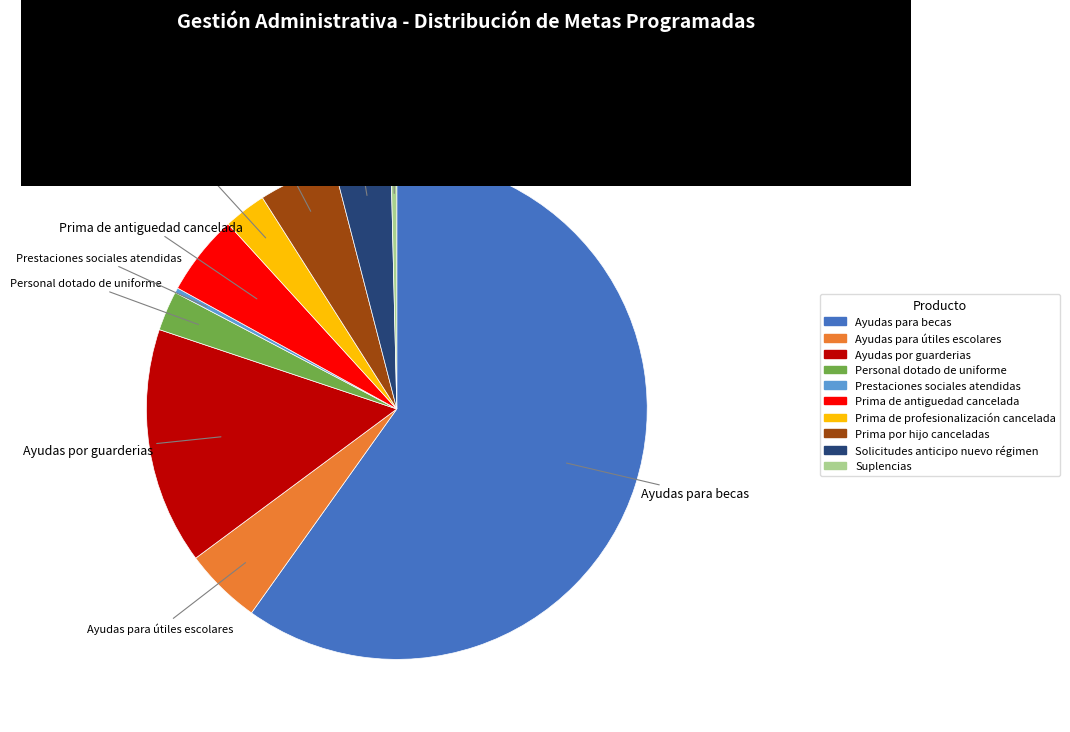

Do Prima de profesionalización cancelada and Prima de antiguedad cancelada together represent more than half of the pie?

No